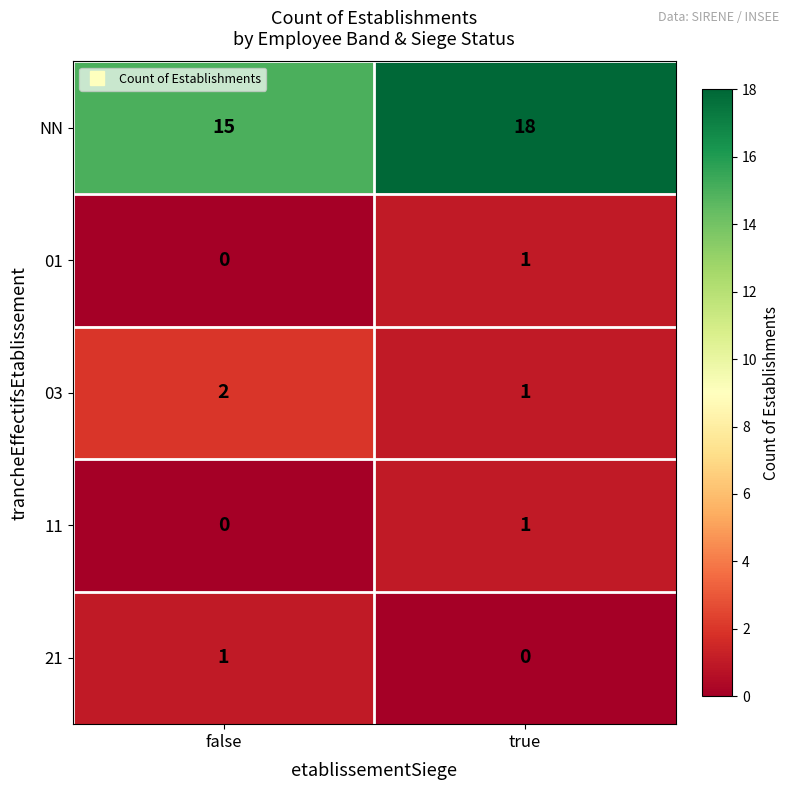

Which series has the widest spread of values?

NN